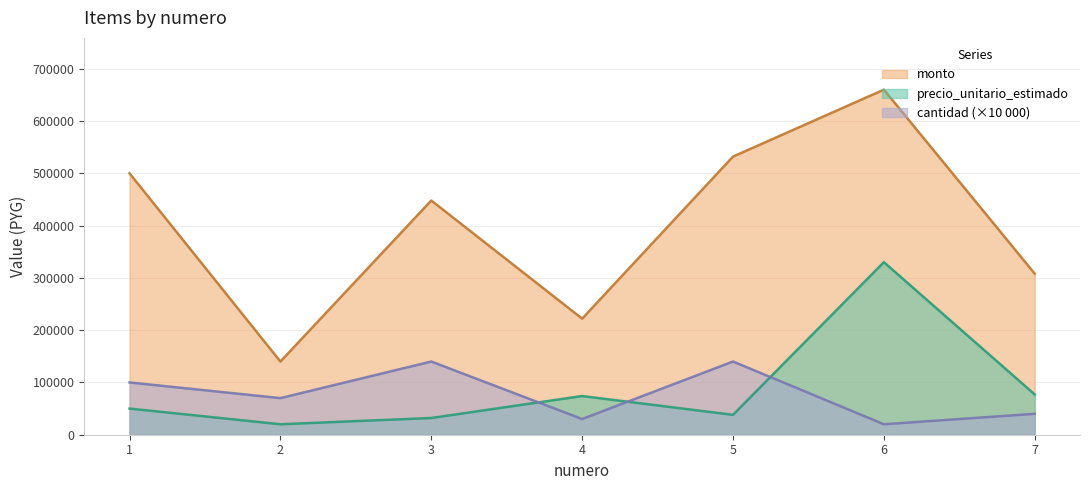

What is the difference between the precio_unitario_estimado values at 6 and 3?

298000